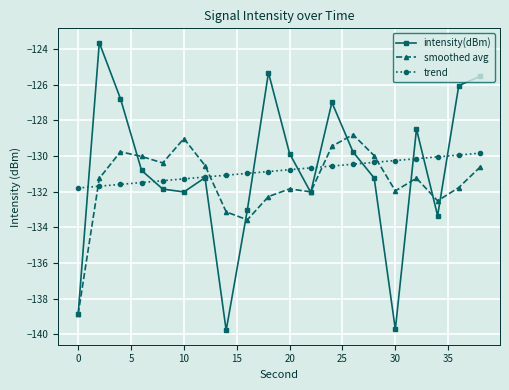

Does the chart have visible grid lines?

Yes